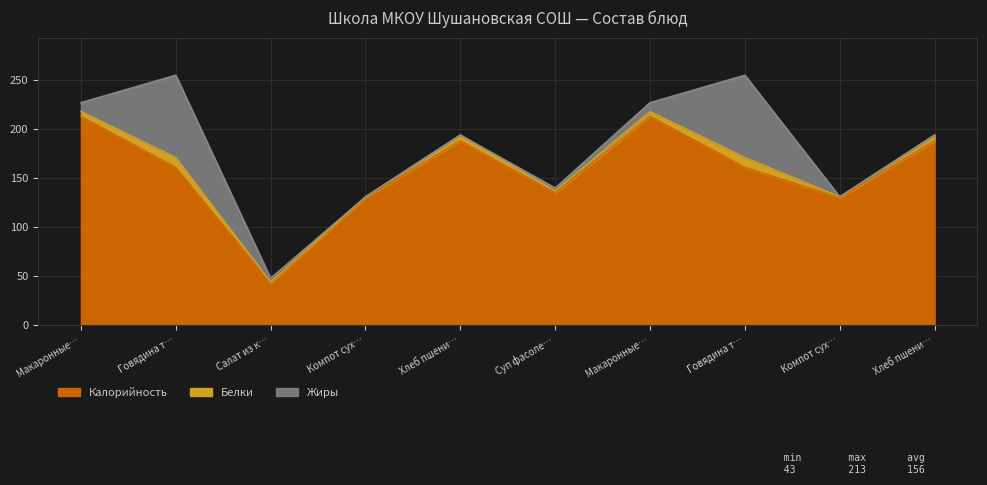

What position from the left is Салат из капусты?

3